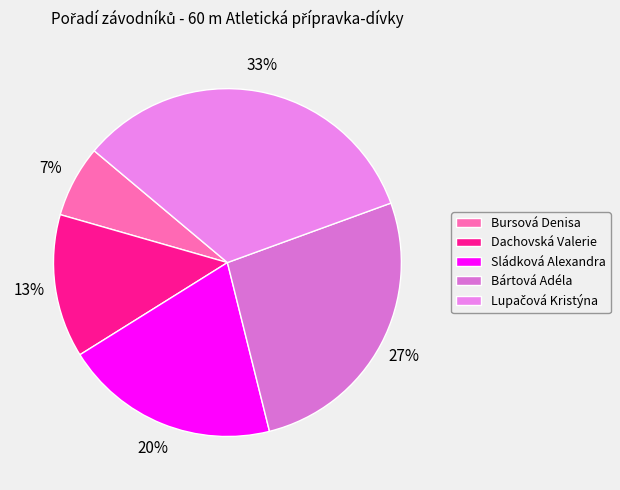

To the nearest percent, what percentage of the pie is Bártová Adéla?

27%